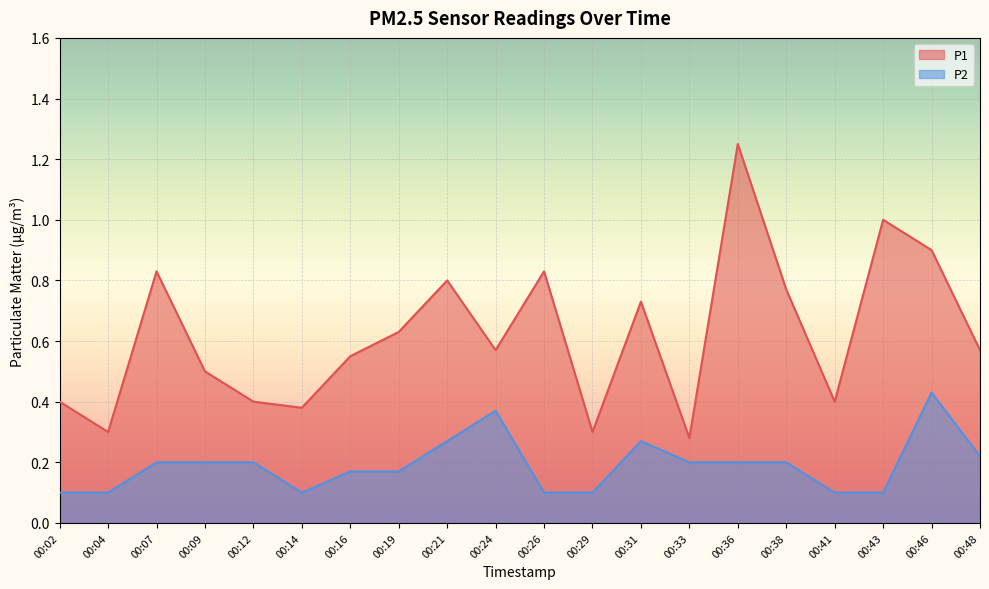

At which label does P1 reach its peak?

00:36